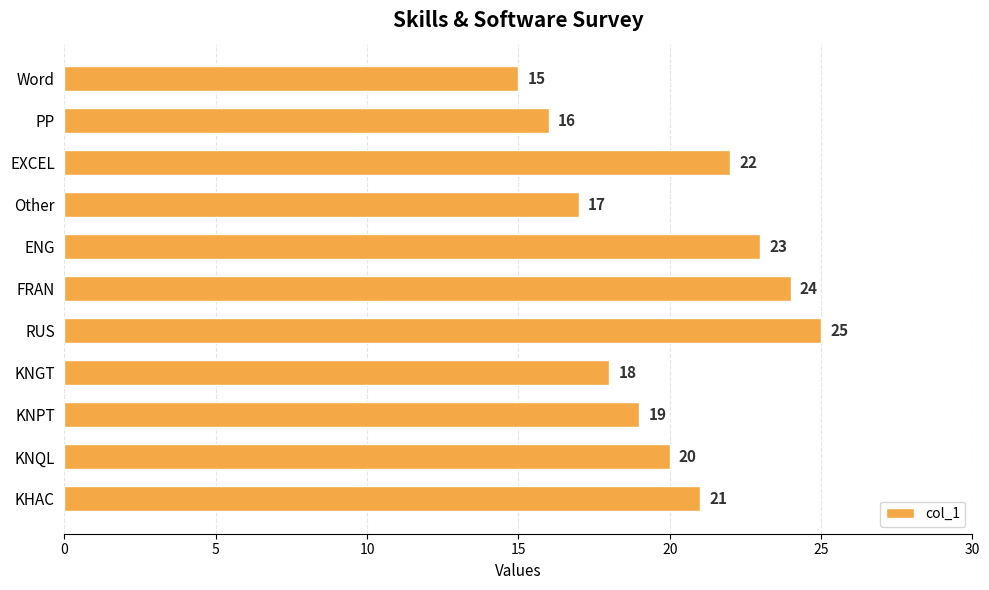

Reading top to bottom, what are all the values shown in this chart?

15	16	22	17	23	24	25	18	19	20	21